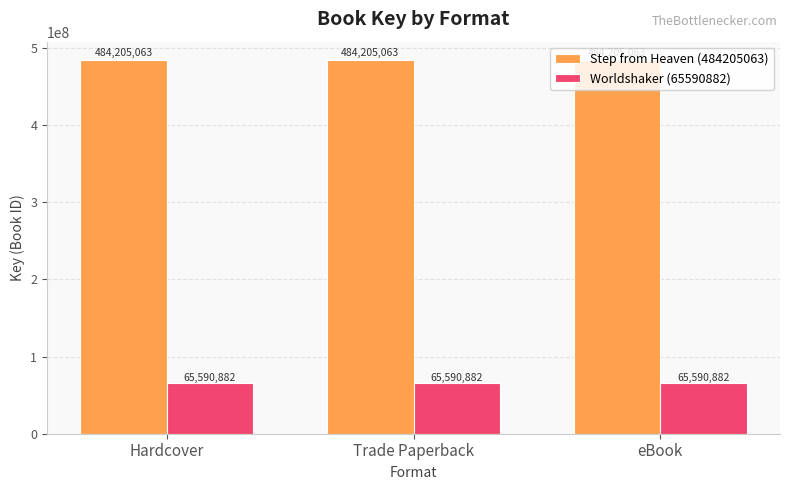

What is the total value across all series at Hardcover?

549795945